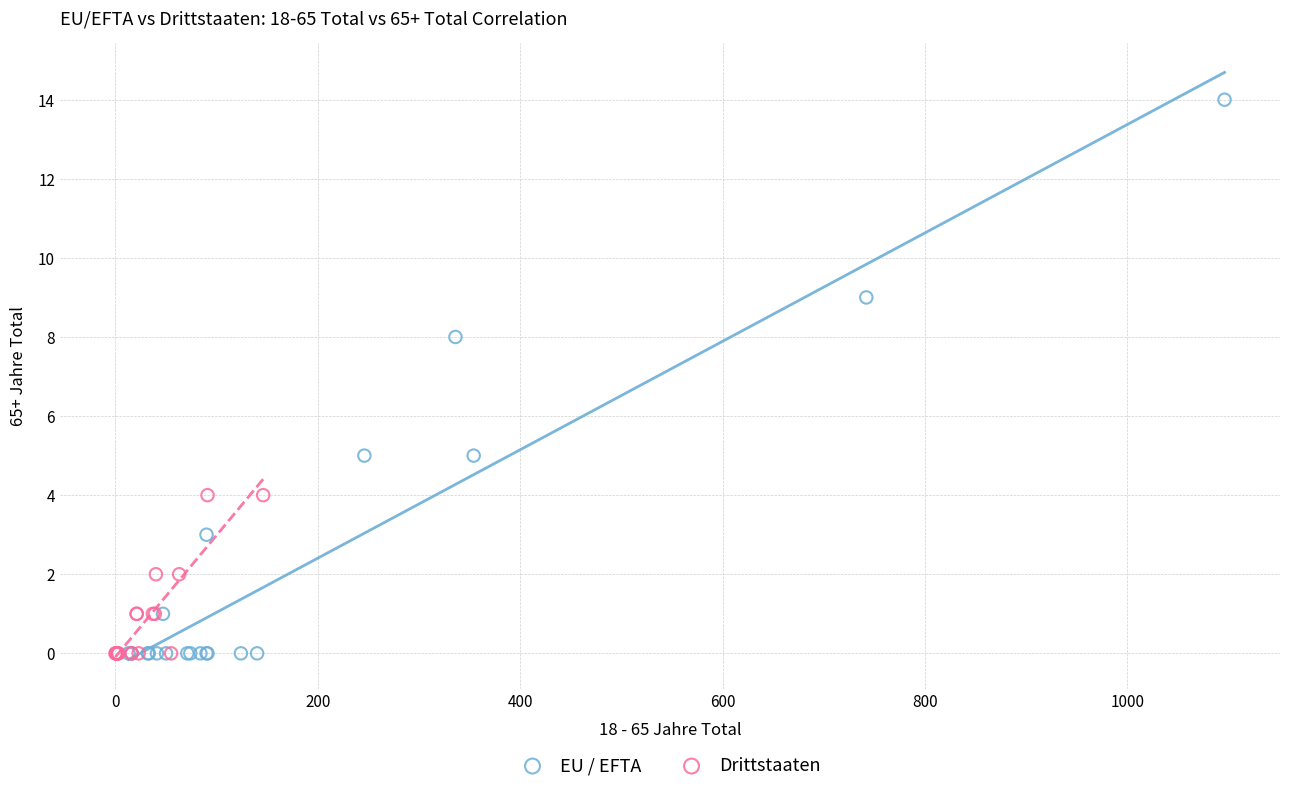

Which series has the widest spread of Y values?

EU / EFTA